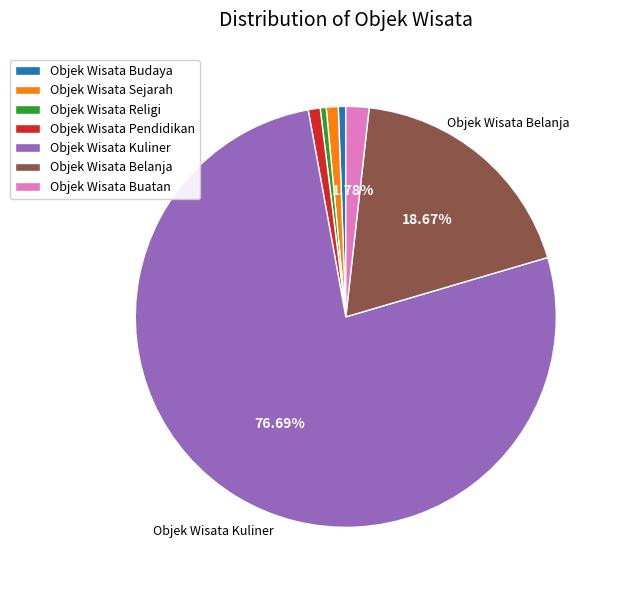

Does Objek Wisata Kuliner represent more than half of the total?

Yes